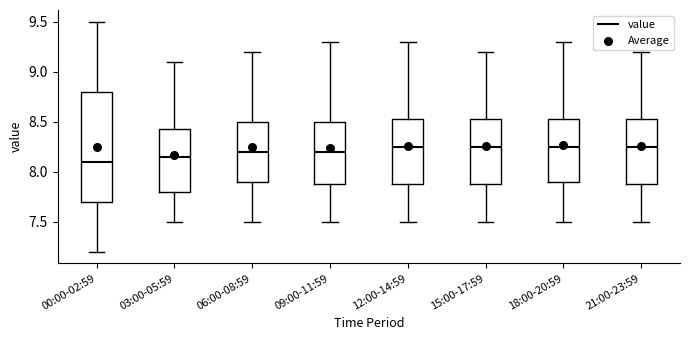

Where is the upper edge of the box for 12:00-14:59 on the y-axis? The values are not printed on the chart, so give them approximately, as read against the axis.

8.55